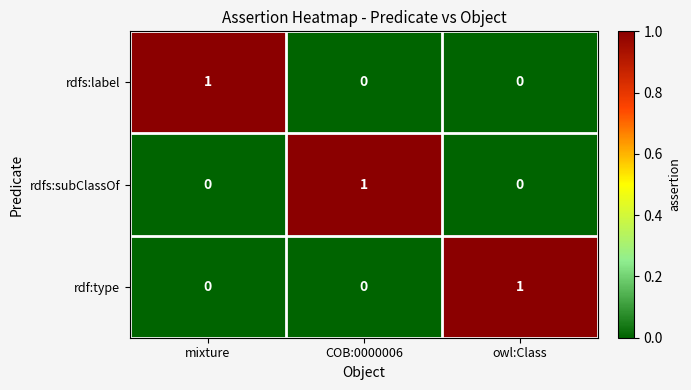

At how many categories does at least one series exceed 0?

3